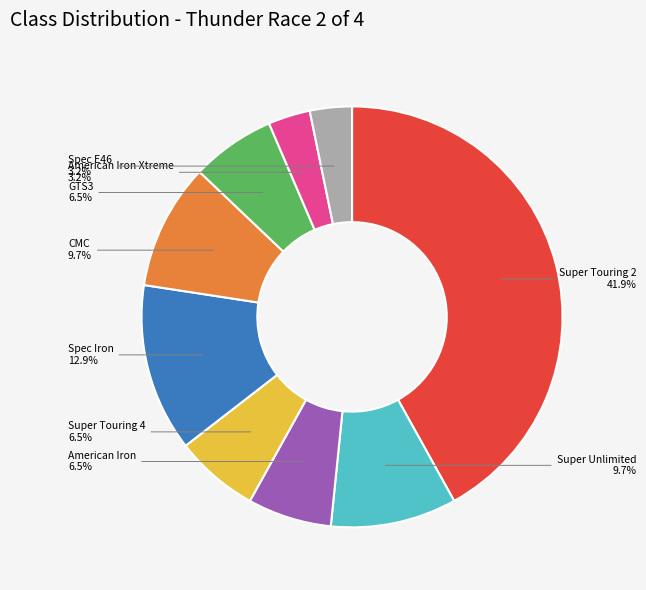

Which category has the biggest portion of the pie?

Super Touring 2